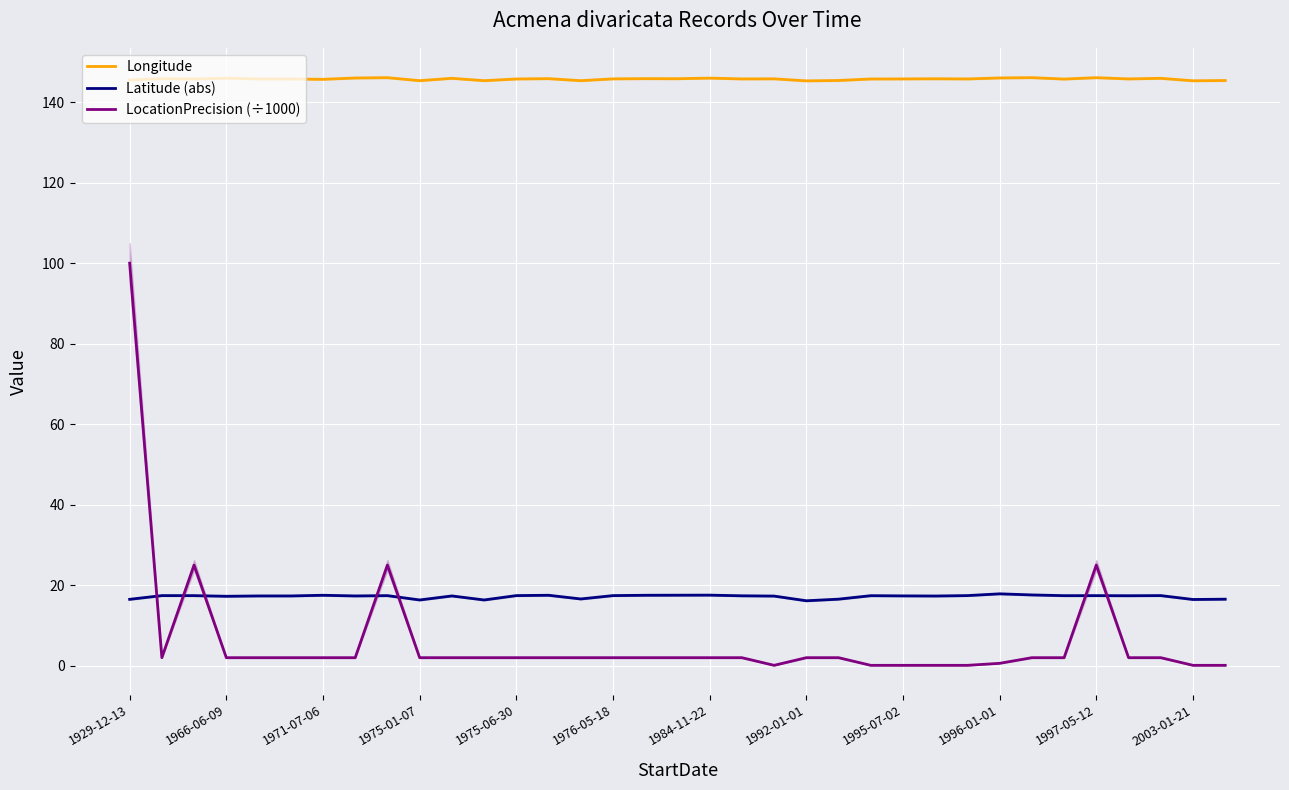

Reading left to right, extract all data points from this chart.

Longitude: 145.5	145.8	145.8	146.0	145.8	145.8	145.7	146.0	146.1	145.3	145.9	145.3	145.8	145.8	145.3	145.8	145.8	145.8	146.0	145.8	145.8	145.3	145.4	145.8	145.8	145.8	145.8	146.0	146.1	145.7	146.1	145.8	145.9	145.3	145.4
Latitude (abs): 16.5	17.4	17.4	17.3	17.3	17.3	17.5	17.3	17.4	16.3	17.3	16.3	17.4	17.5	16.6	17.4	17.5	17.5	17.5	17.4	17.3	16.1	16.5	17.4	17.4	17.3	17.4	17.9	17.6	17.4	17.4	17.4	17.4	16.5	16.5
LocationPrecision (÷1000): 100.0	2.0	25.0	2.0	2.0	2.0	2.0	2.0	25.0	2.0	2.0	2.0	2.0	2.0	2.0	2.0	2.0	2.0	2.0	2.0	0.1	2.0	2.0	0.1	0.1	0.1	0.1	0.6	2.0	2.0	25.0	2.0	2.0	0.1	0.1